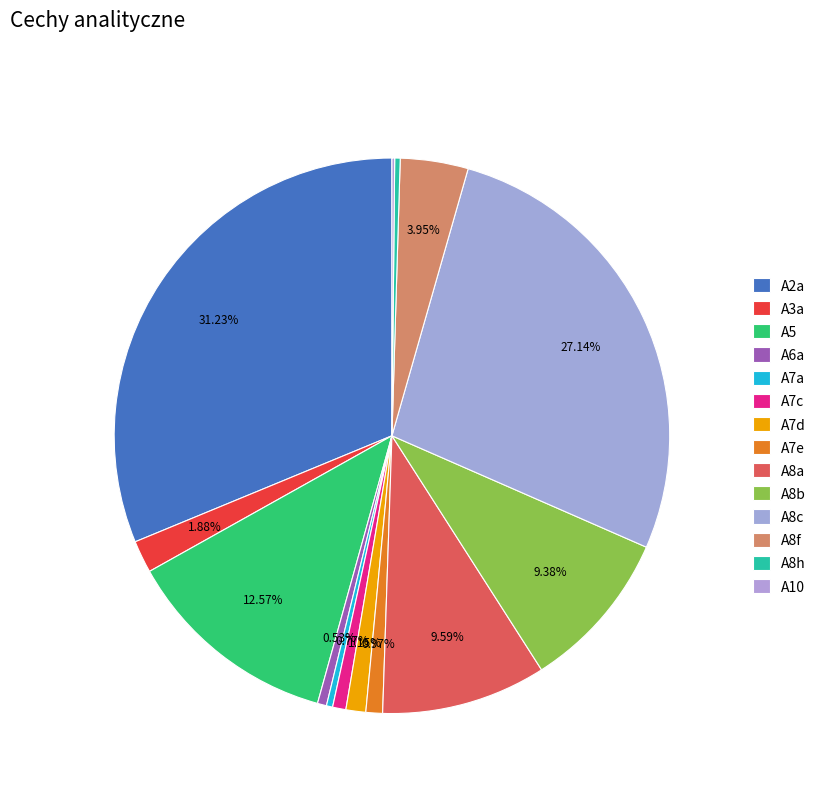

Between A7a and A7c, which is larger?

A7c